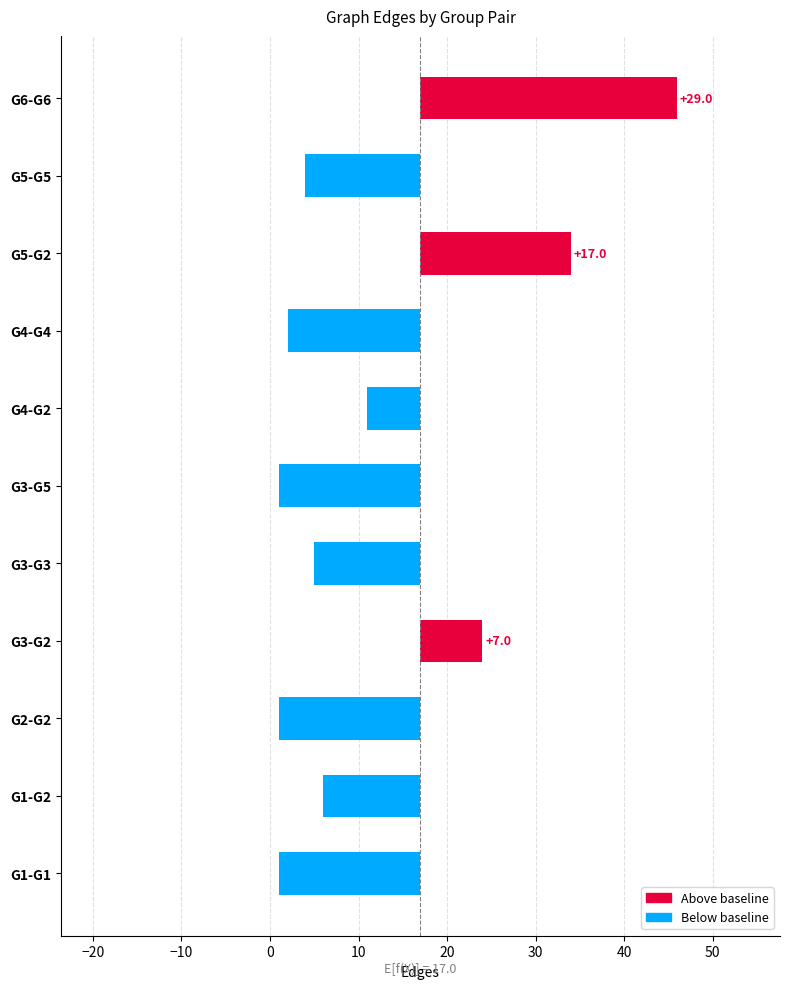

Read the value at G5-G2, to the nearest 5.

15